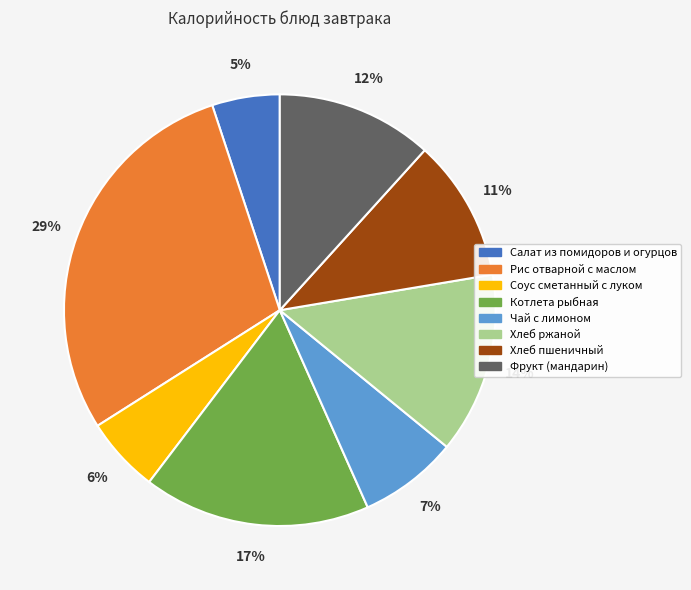

What is the smallest slice in the pie chart?

Салат из помидоров и огурцов